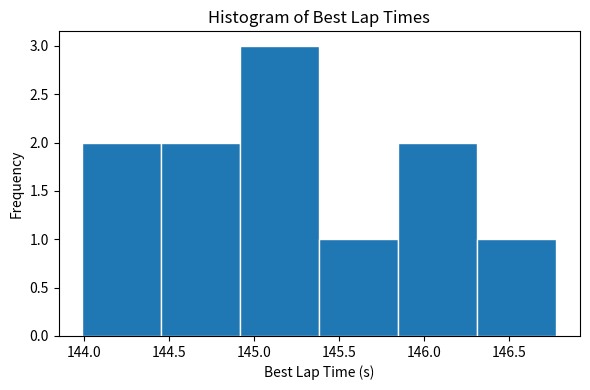

Reading left to right, list every bar in this chart as the range it spans on the x-axis followed by its height. Neither the bar edges nor the heights are printed on the chart, so give them approximately, as read against the axes.

144.00 to 144.45: 2
144.45 to 144.90: 2
144.90 to 145.40: 3
145.40 to 145.85: 1
145.85 to 146.30: 2
146.30 to 146.80: 1